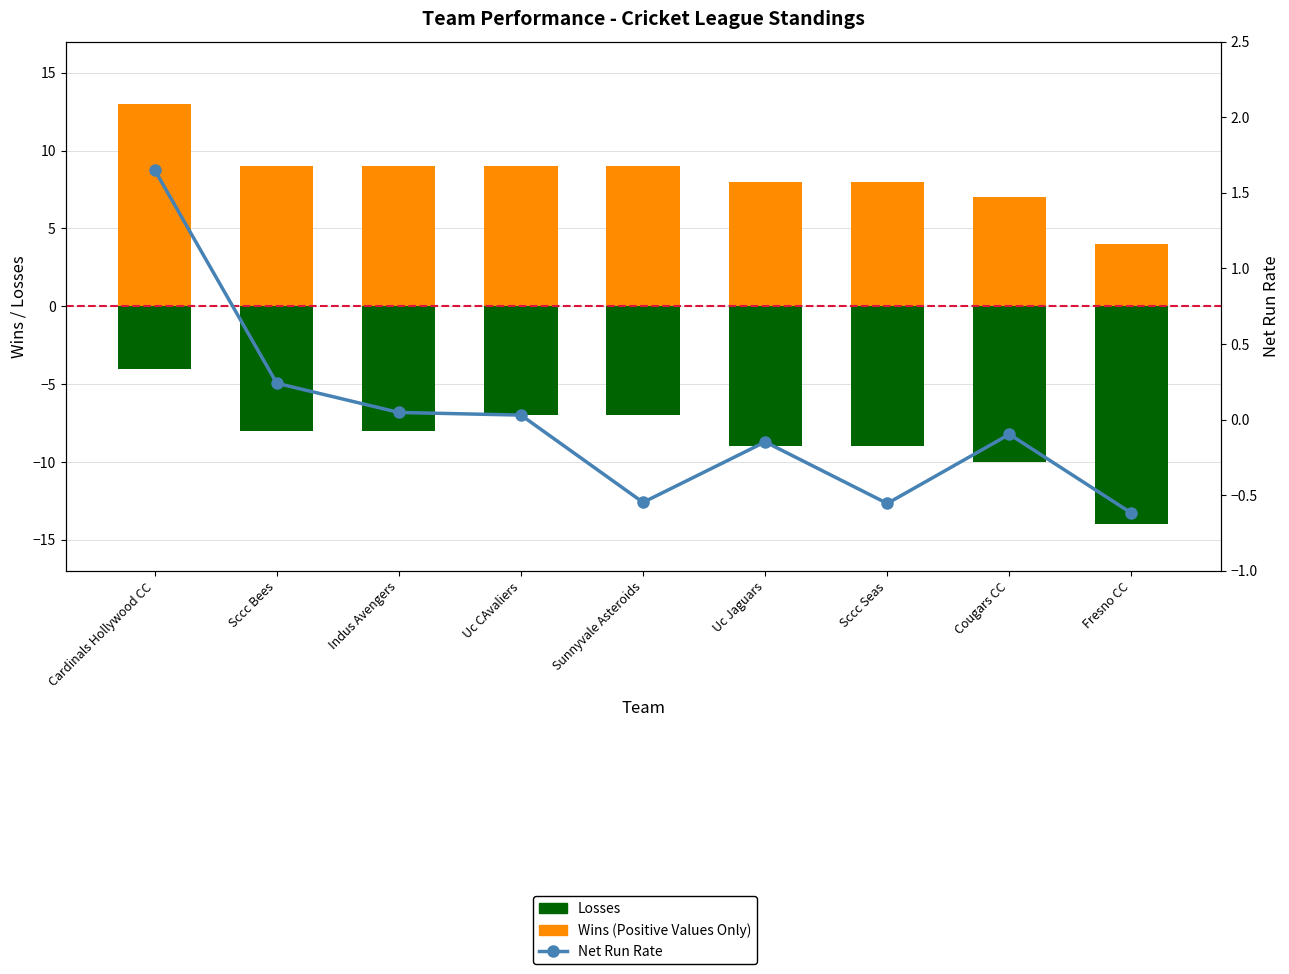

What is the approximate value of Losses (Negative) at Cougars CC?

-10.0